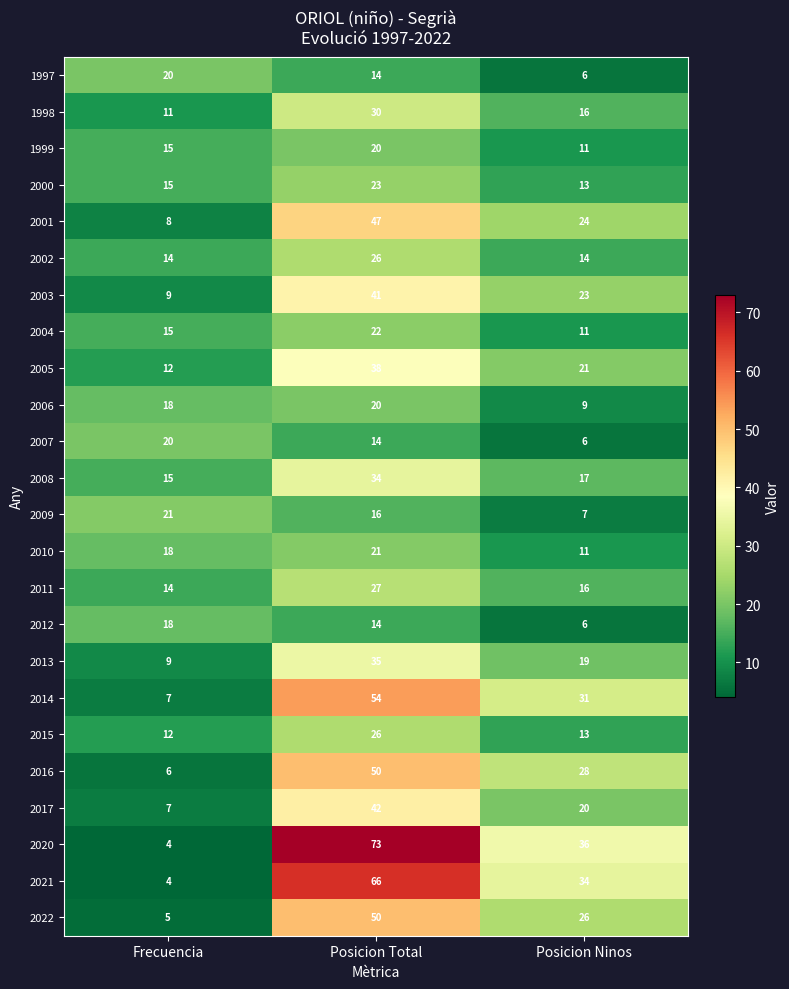

How many data points does each series have?

3